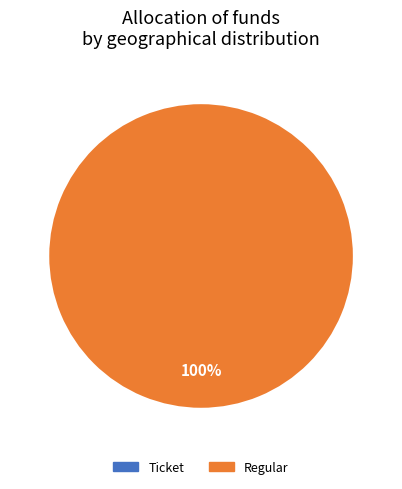

To the nearest percent, what portion does Regular represent?

100%